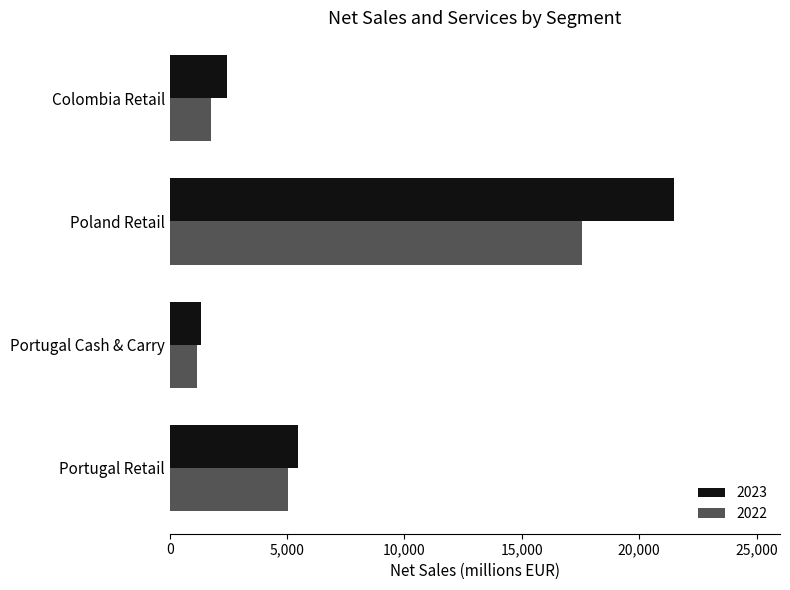

Is the value of 2023 at Poland Retail greater than the value of 2022 at Portugal Cash & Carry?

Yes